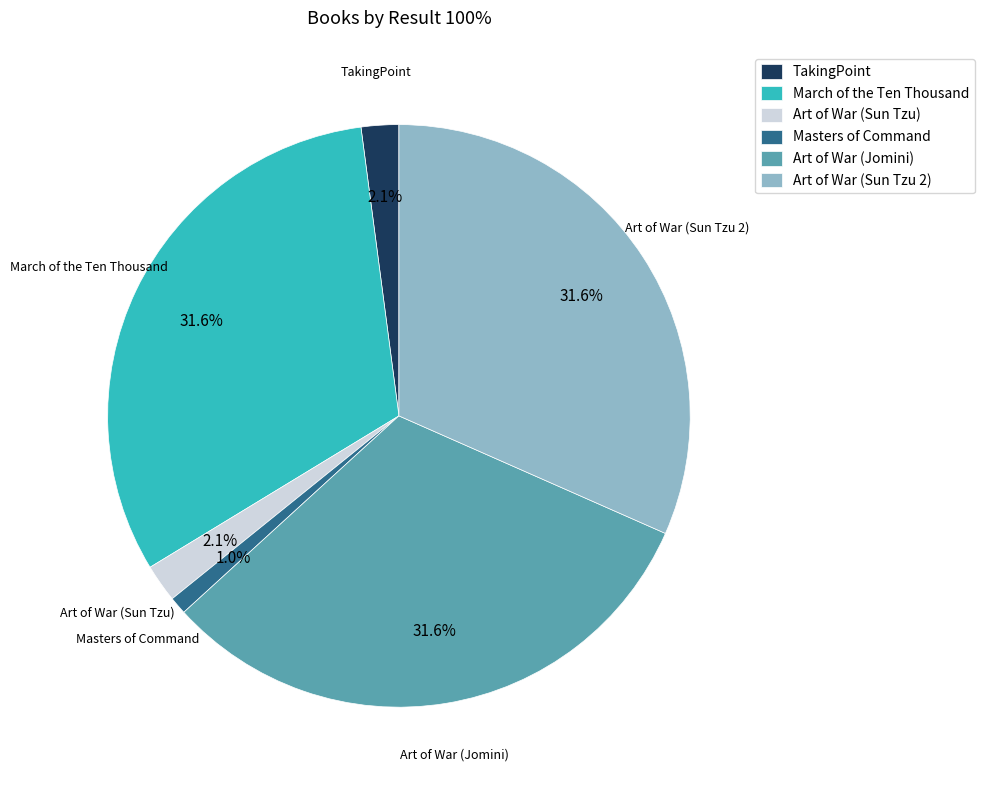

What is the ratio of the value at Art of War (Jomini) to the value at Art of War (Sun Tzu 2)?

1.0